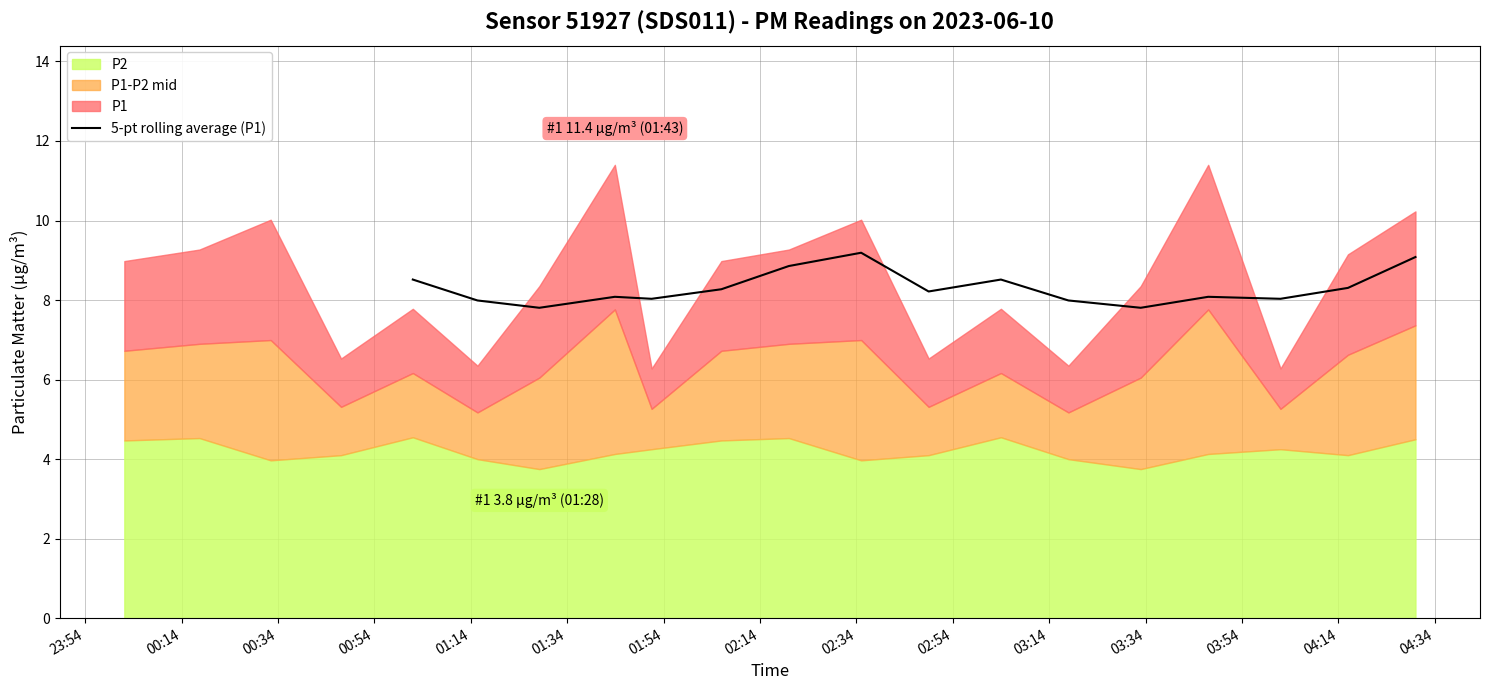

Between 04:14 and 17, which is larger?

04:14